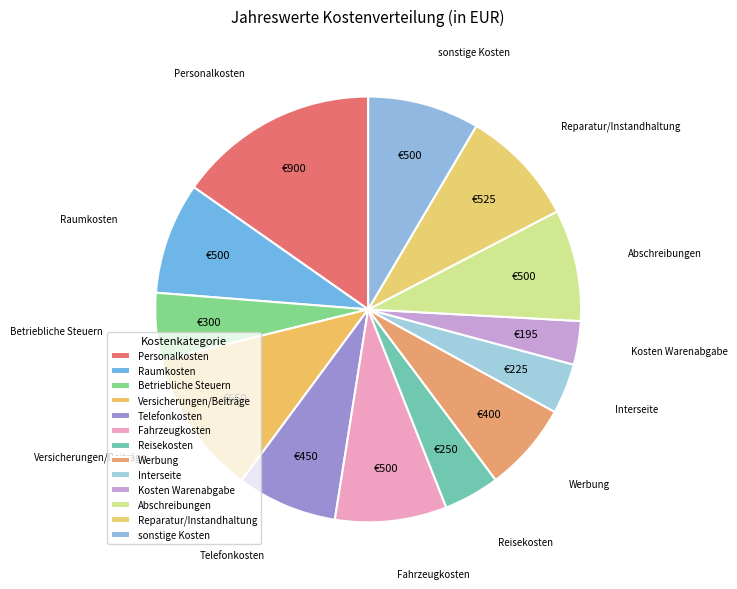

Is the sum of Personalkosten and Betriebliche Steuern greater than half?

No